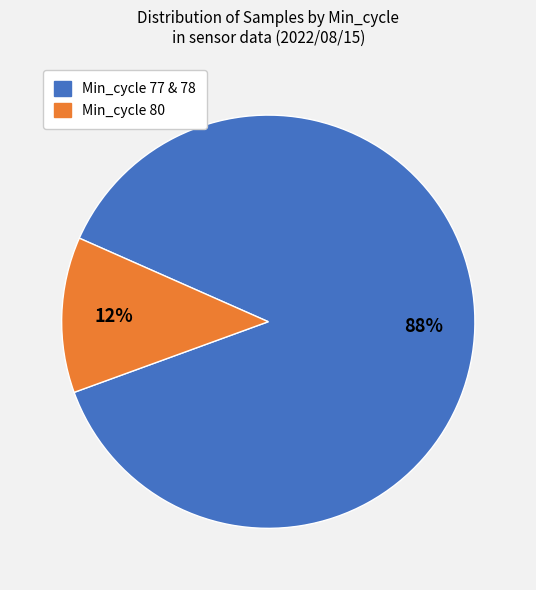

Is there any slice that represents more than half of the pie?

Yes